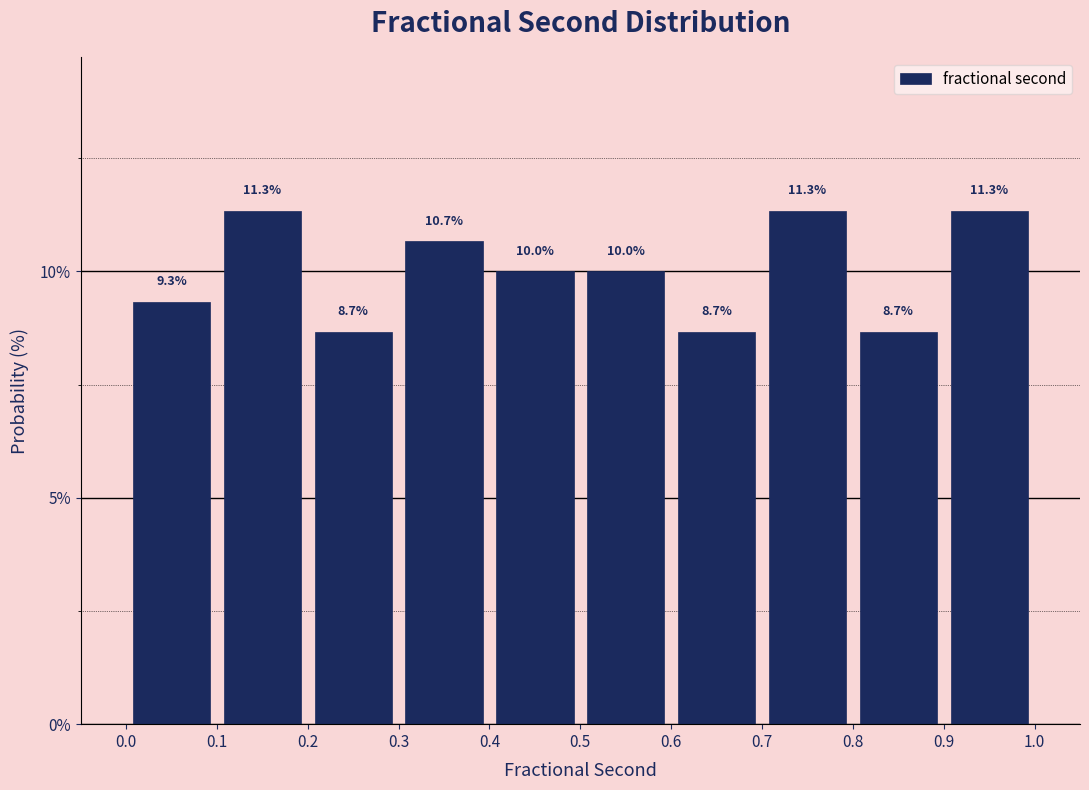

What is the height of the bar covering 0.3 to 0.4 on the x-axis?

10.7